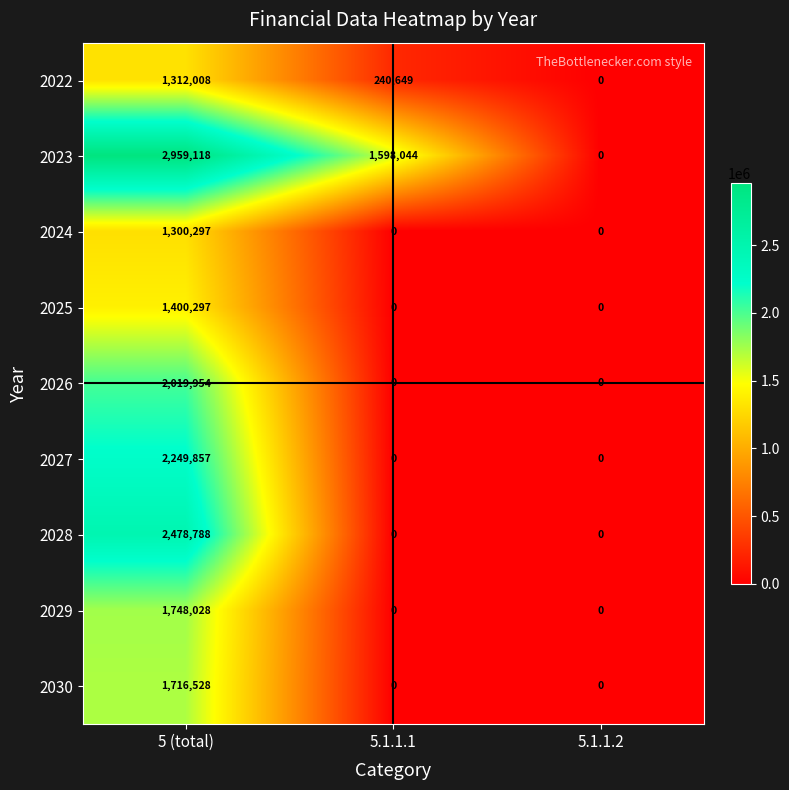

Reading left to right, what are all the values shown in this chart?

2022: 5 (total)=1312008	5.1.1.1=240649	5.1.1.2=0
2023: 5 (total)=2959118	5.1.1.1=1598044	5.1.1.2=0
2024: 5 (total)=1300297	5.1.1.1=0	5.1.1.2=0
2025: 5 (total)=1400297	5.1.1.1=0	5.1.1.2=0
2026: 5 (total)=2019954	5.1.1.1=0	5.1.1.2=0
2027: 5 (total)=2249857	5.1.1.1=0	5.1.1.2=0
2028: 5 (total)=2478788	5.1.1.1=0	5.1.1.2=0
2029: 5 (total)=1748028	5.1.1.1=0	5.1.1.2=0
2030: 5 (total)=1716528	5.1.1.1=0	5.1.1.2=0